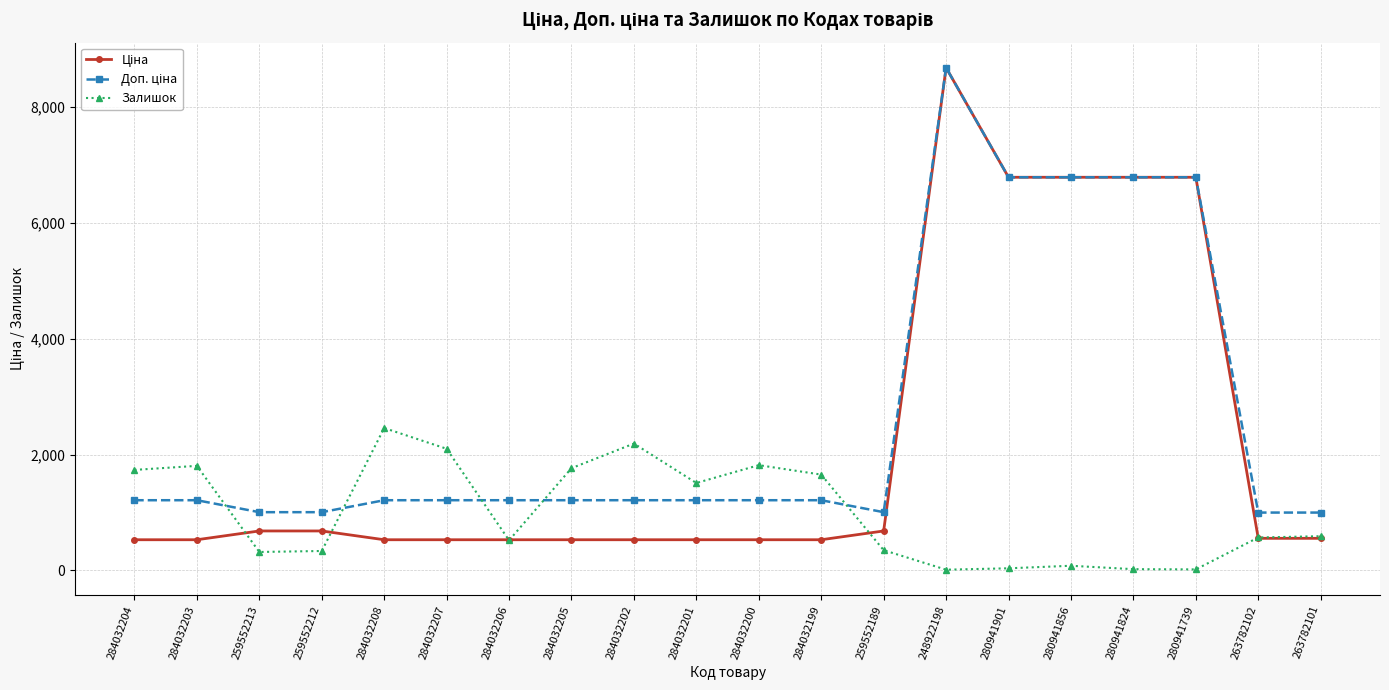

What is the spread (max minus min) of values at 284032202?

1660.8